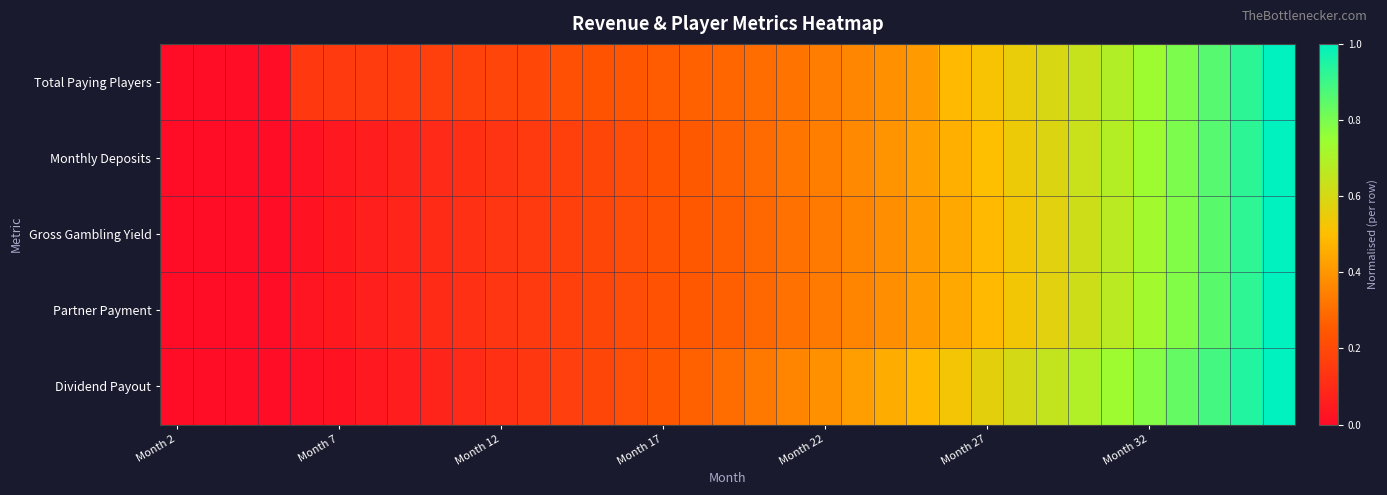

Reading left to right, transcribe all the data shown in this chart.

Total Paying Players: 0.0	0.0	0.0	0.0	0.1	0.1	0.2	0.2	0.2	0.2	0.2	0.2	0.2	0.2	0.2	0.3	0.3	0.3	0.3	0.3	0.3	0.4	0.4	0.4	0.5	0.5	0.6	0.6	0.6	0.7	0.7	0.8	0.9	0.9	1.0
Monthly Deposits: 0.0	0.0	0.0	0.0	0.0	0.0	0.1	0.1	0.1	0.1	0.1	0.1	0.2	0.2	0.2	0.2	0.3	0.3	0.3	0.3	0.3	0.4	0.4	0.4	0.5	0.5	0.5	0.6	0.6	0.7	0.7	0.8	0.9	0.9	1.0
Gross Gambling Yield: 0.0	0.0	0.0	0.0	0.0	0.0	0.1	0.1	0.1	0.1	0.1	0.2	0.2	0.2	0.2	0.2	0.2	0.3	0.3	0.3	0.3	0.4	0.4	0.4	0.4	0.5	0.5	0.6	0.6	0.7	0.7	0.8	0.9	0.9	1.0
Partner Payment: 0.0	0.0	0.0	0.0	0.0	0.0	0.1	0.1	0.1	0.1	0.1	0.2	0.2	0.2	0.2	0.2	0.2	0.3	0.3	0.3	0.3	0.4	0.4	0.4	0.4	0.5	0.5	0.6	0.6	0.7	0.7	0.8	0.9	0.9	1.0
Dividend Payout: 0.0	0.0	0.0	0.0	0.0	0.0	0.0	0.1	0.1	0.1	0.1	0.1	0.2	0.2	0.2	0.2	0.3	0.3	0.3	0.4	0.4	0.4	0.5	0.5	0.5	0.6	0.6	0.6	0.7	0.7	0.8	0.8	0.9	0.9	1.0